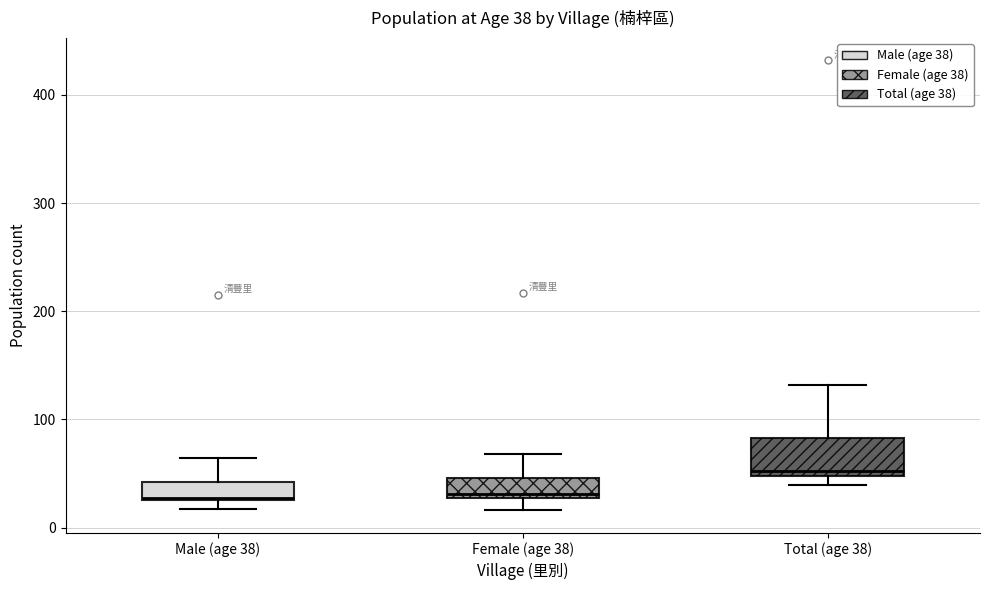

Which box's median line is the highest?

Total (age 38)